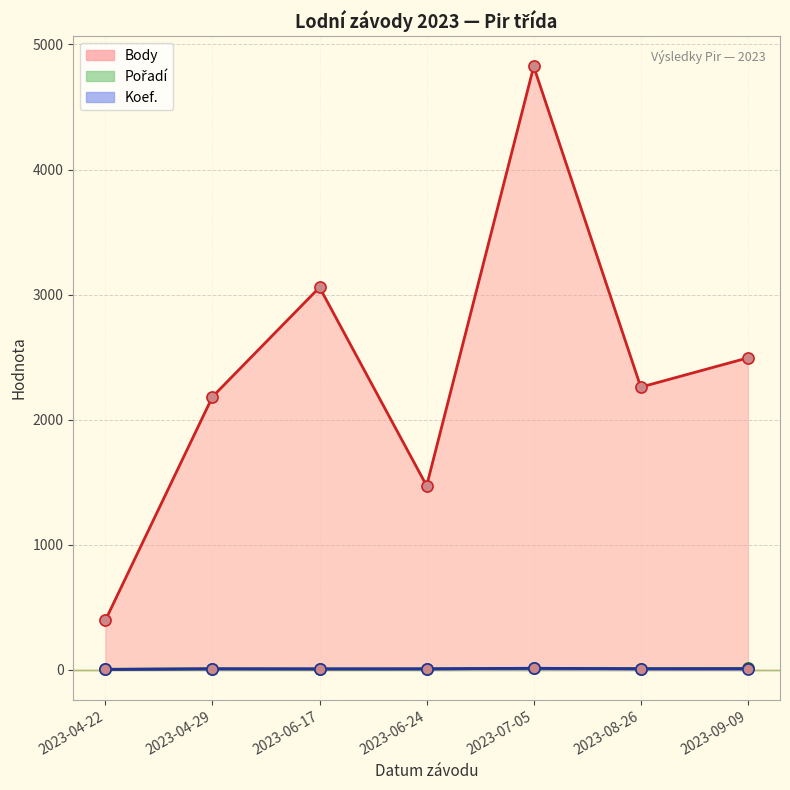

What is the minimum value for Koef.?

2